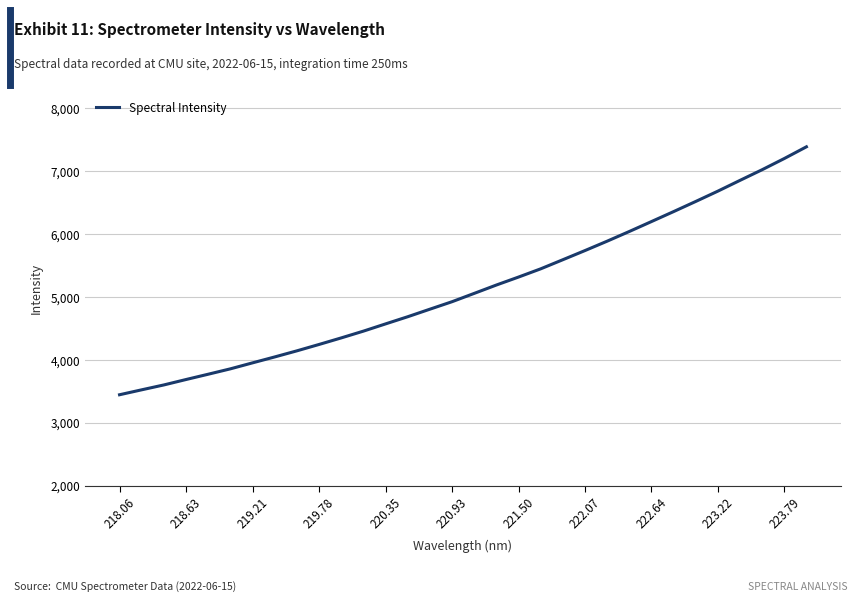

What is the difference between the maximum and minimum values?

3939.5